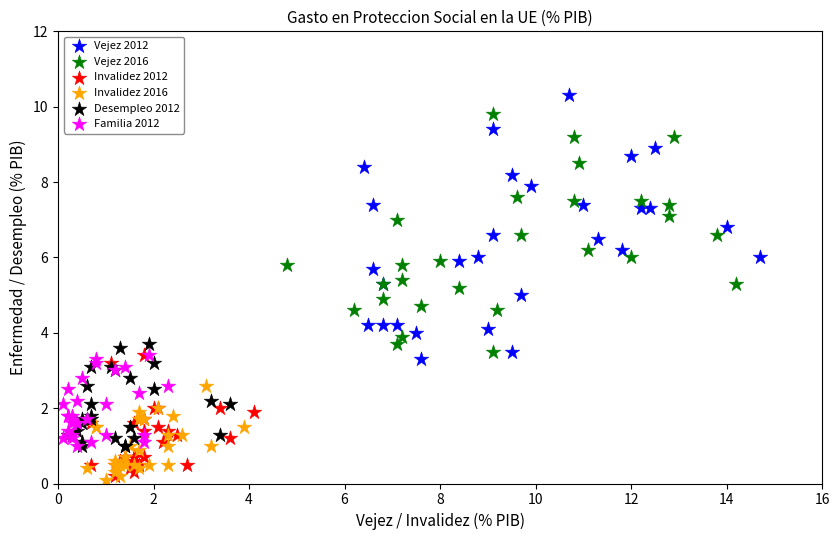

Which series reaches the minimum Y coordinate?

Invalidez 2016